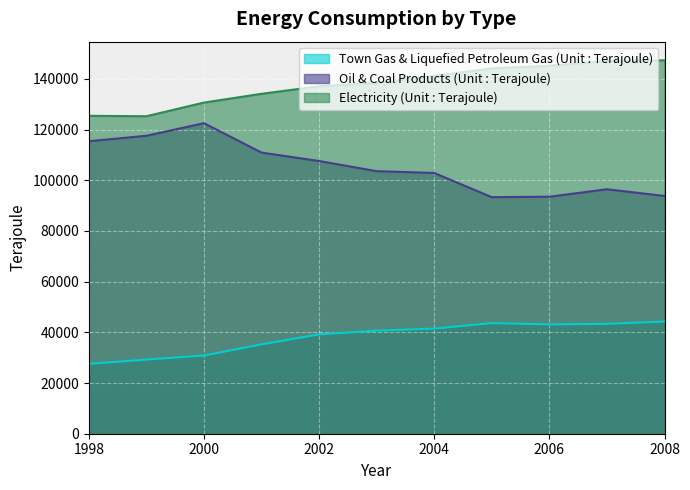

At which label is Electricity (Unit : Terajoule) closest to 136316?

2002